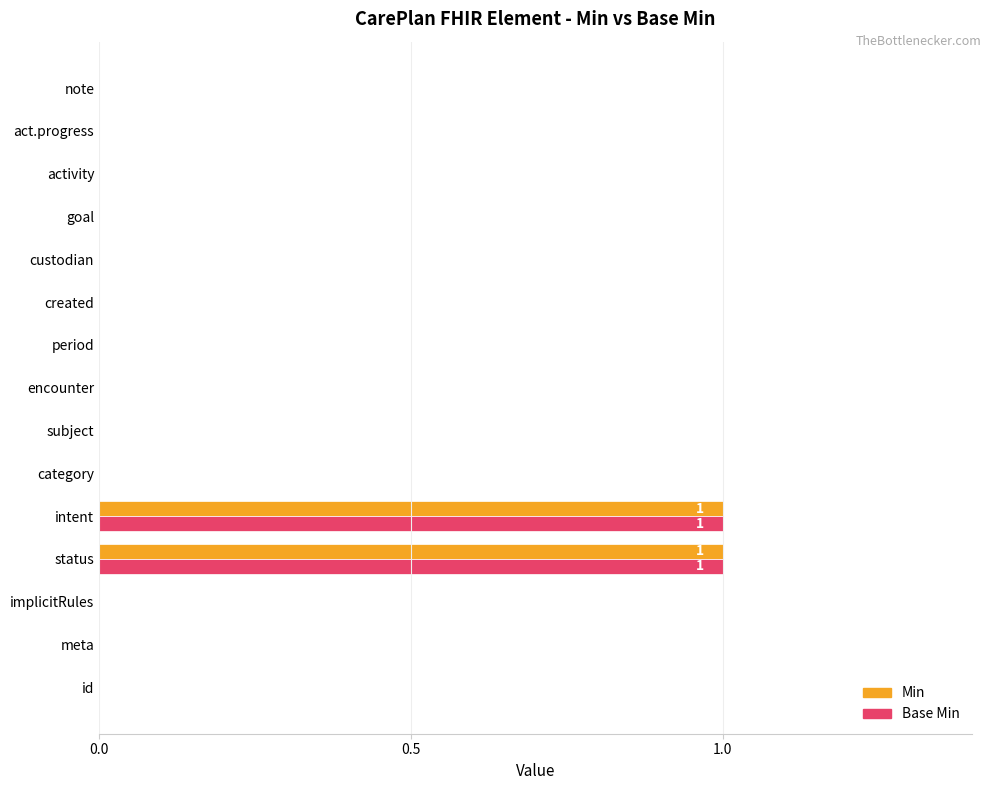

The value of Base Min at act.progress is -1. True or false?

False